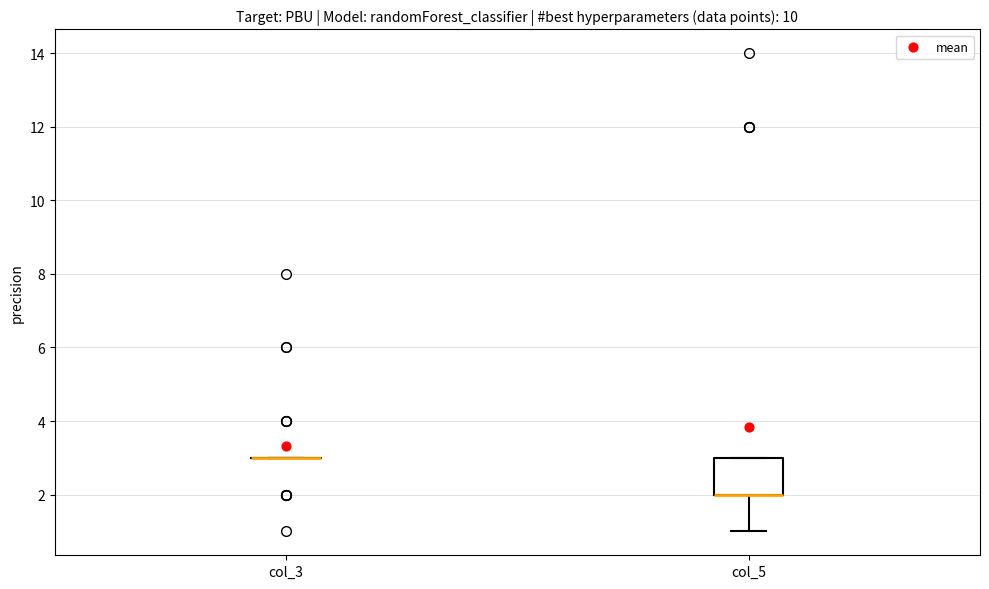

Reading left to right, read every box against the y-axis: the position of its median line, the range the box covers, and the ends of its whiskers. The values are not printed on the chart, so give them approximately, as read against the axis.

col_3: box collapsed to a line at 3, whiskers 3 to 3
col_5: median 2 (drawn on the box's lower edge), box 2 to 3, whiskers 1 to 3